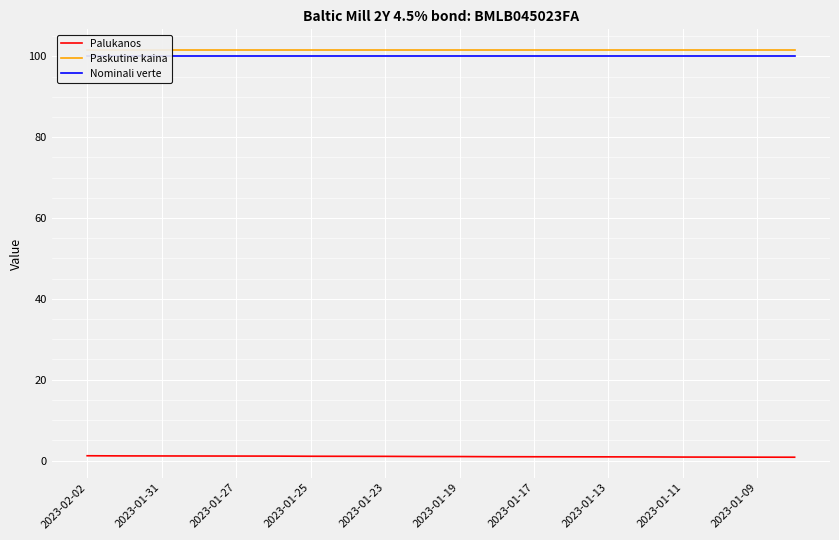

Reading left to right, what are all the values shown in this chart?

Palukanos: 1.2	1.1	1.1	1.1	1.1	1.1	1.1	1.0	1.0	1.0	1.0	0.9	0.9	0.9	0.9	0.9	0.9	0.8	0.8	0.8
Paskutine kaina: 101.6	101.6	101.6	101.6	101.6	101.6	101.6	101.6	101.6	101.6	101.6	101.6	101.6	101.6	101.6	101.6	101.6	101.6	101.6	101.6
Nominali verte: 100.0	100.0	100.0	100.0	100.0	100.0	100.0	100.0	100.0	100.0	100.0	100.0	100.0	100.0	100.0	100.0	100.0	100.0	100.0	100.0